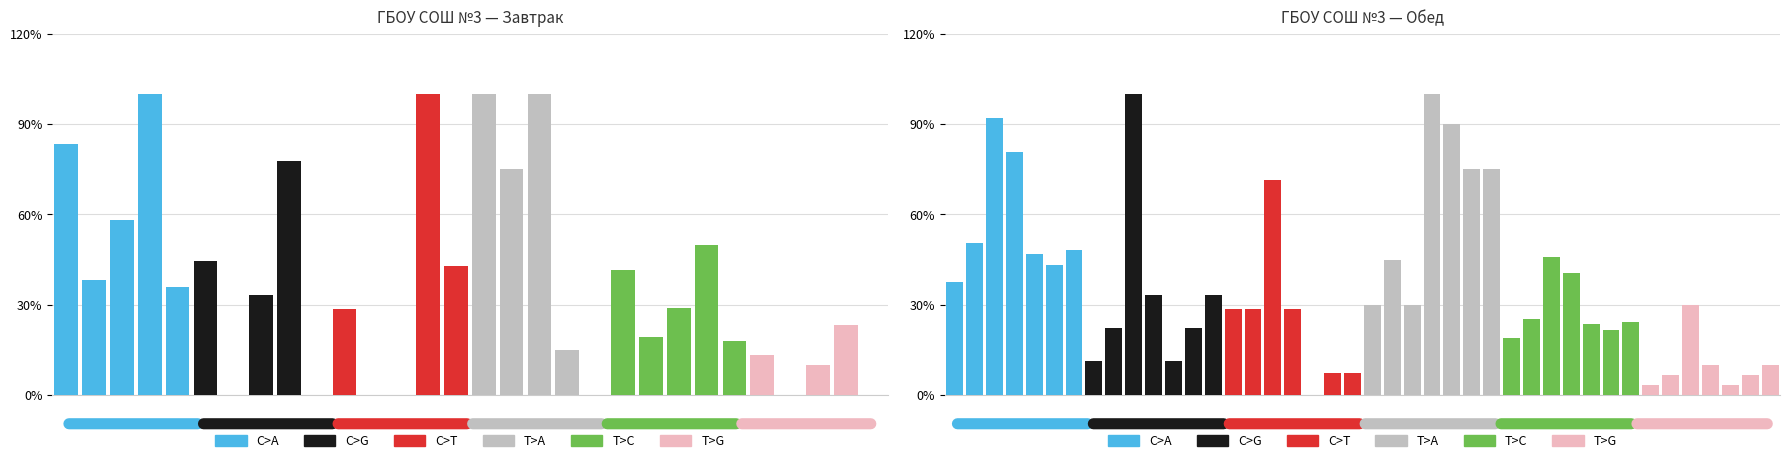

The C>G series shows 58.5 at 3. True or false?

False